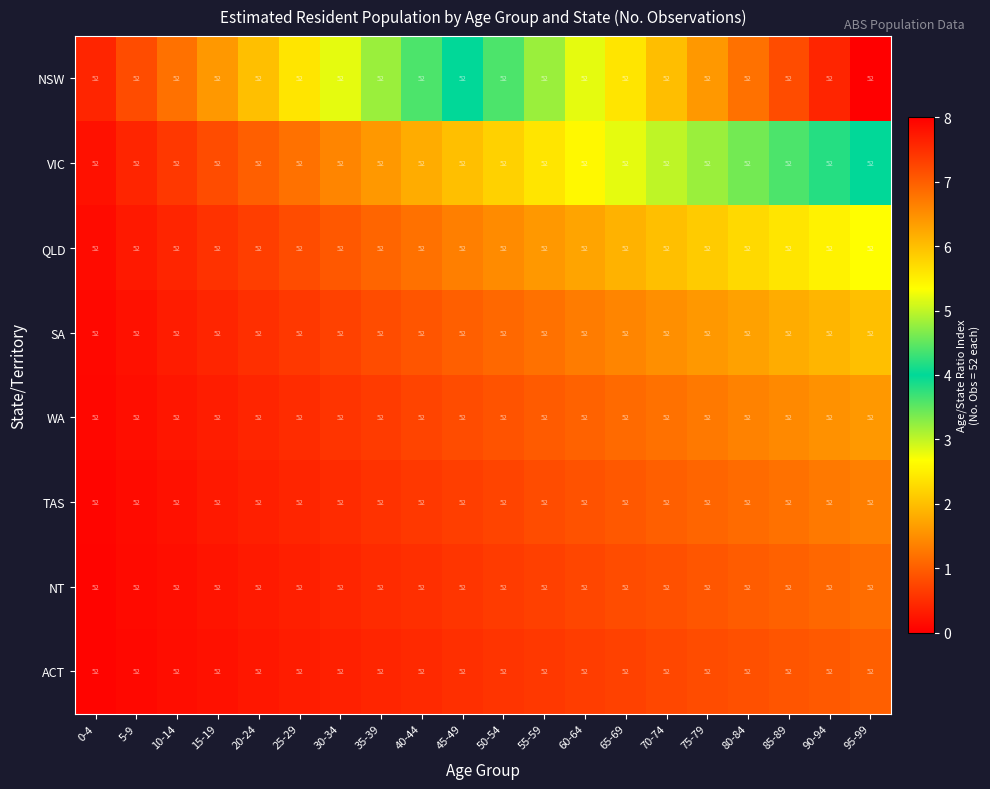

Which series has the largest range (max minus min)?

NSW